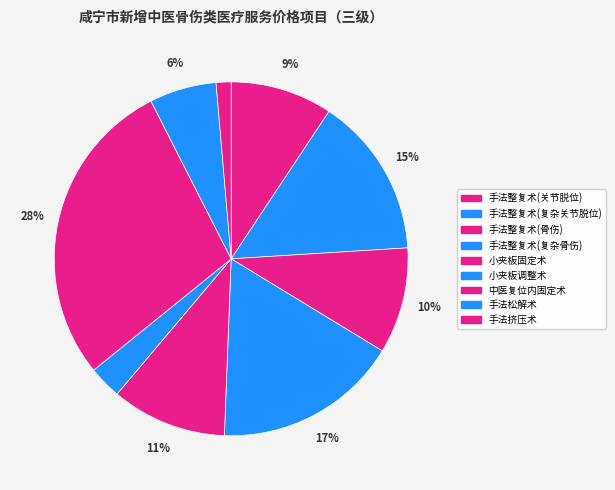

To the nearest percent, what is the combined percentage of 小夹板调整术 and 中医复位内固定术?

31%